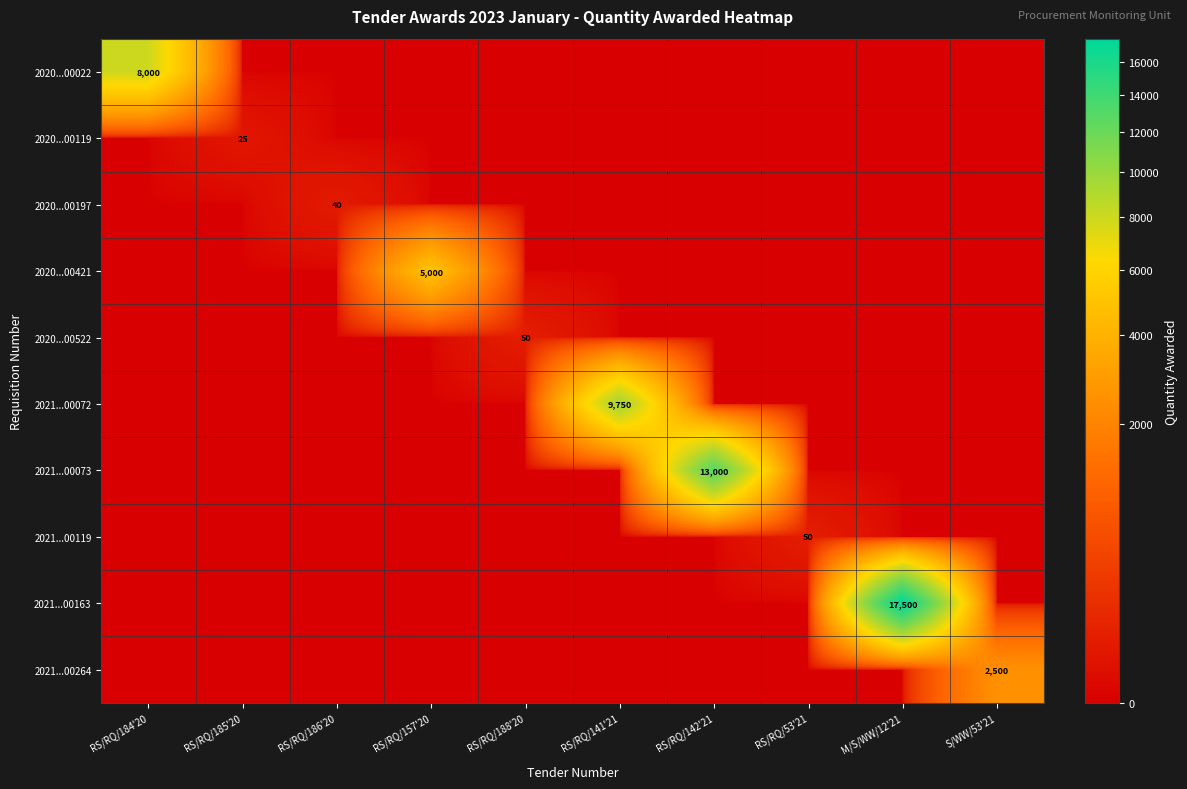

True or false: 2020...00522 has a value of 27 at RS/RQ/188'20.

False